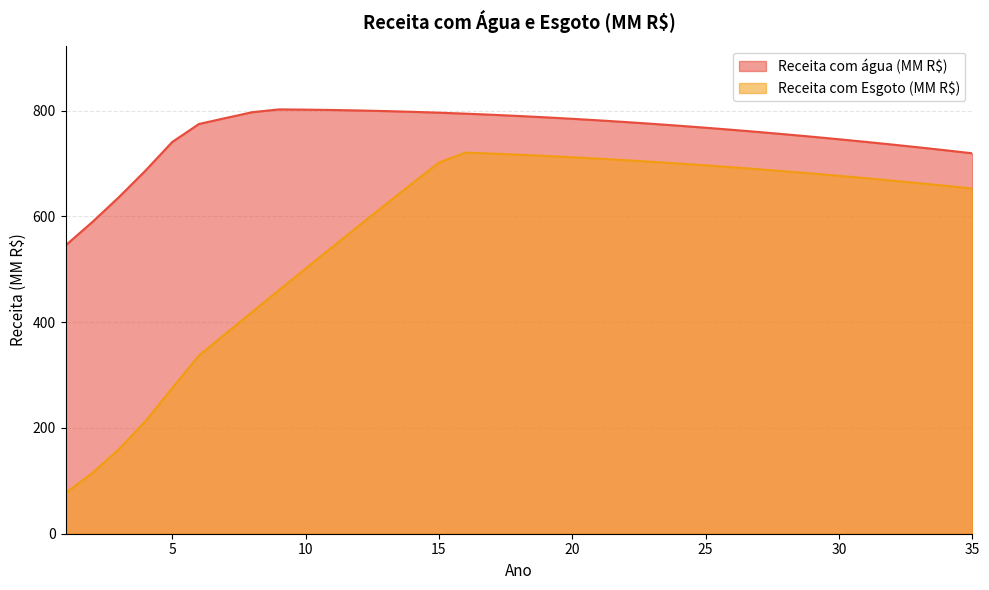

Which series has the widest spread of values?

Receita com Esgoto (MM R$)